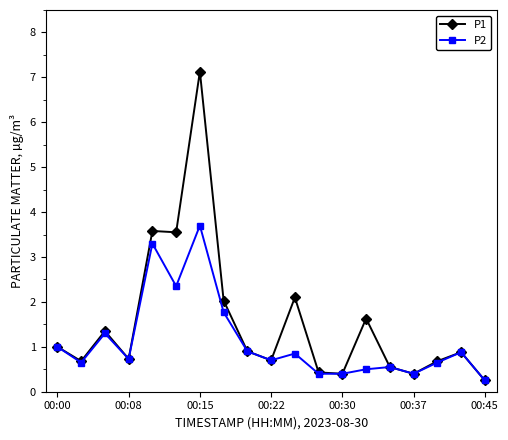

List the series in order of their peak value, highest first.

P1, P2